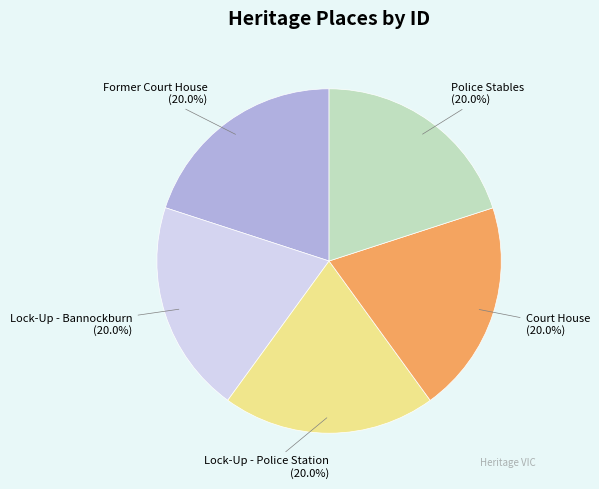

Is there a majority slice in this chart?

No